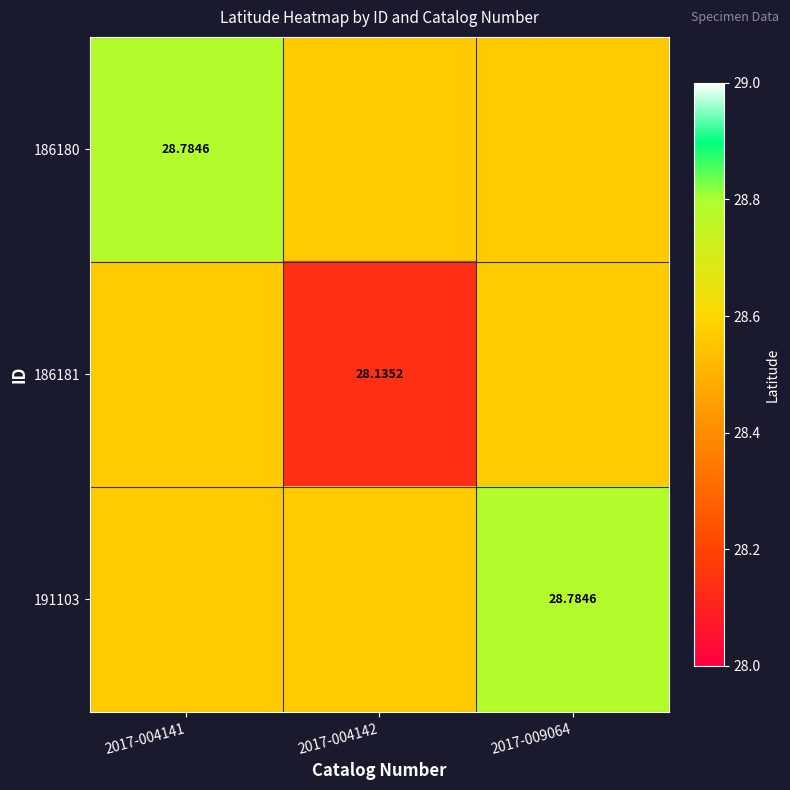

List the series in order of their peak value, lowest first.

186181, 186180, 191103